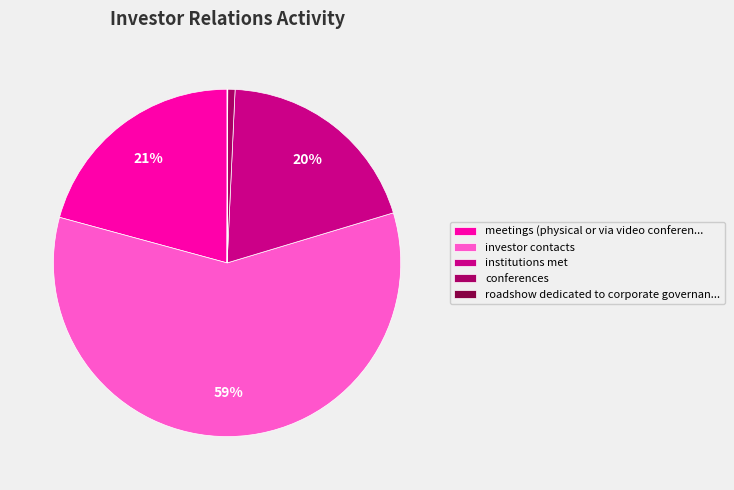

Which has a higher value, conferences or meetings (physical or via video conferen...?

meetings (physical or via video conferen...